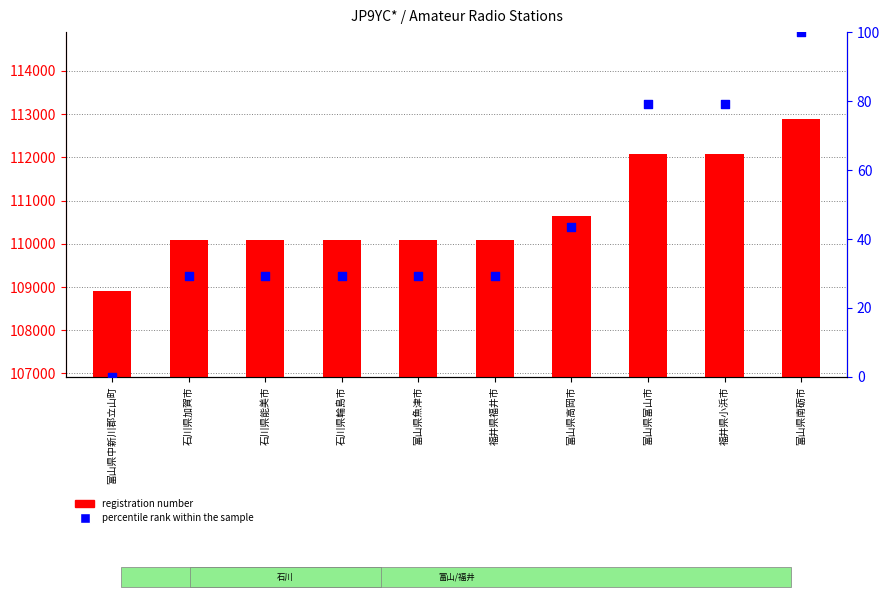

Which series has the largest Y range (max minus min)?

registration number